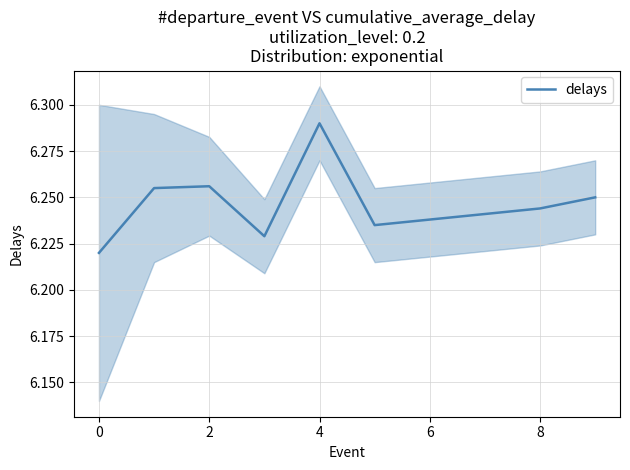

The delays series shows 10.3 at 2. True or false?

False